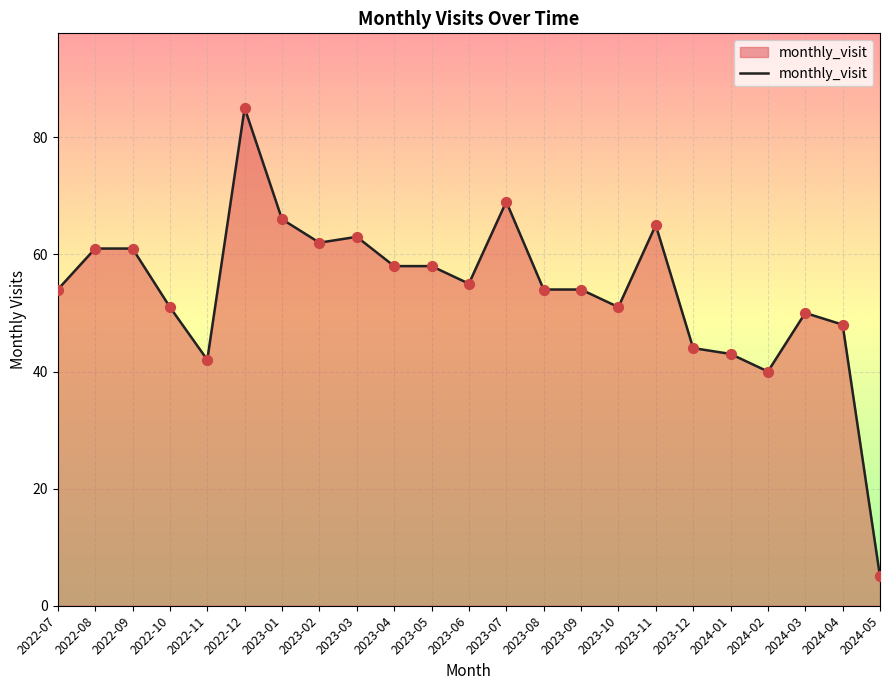

Approximately how many times larger is the value at 2024-04 compared to 2024-03?

1.0